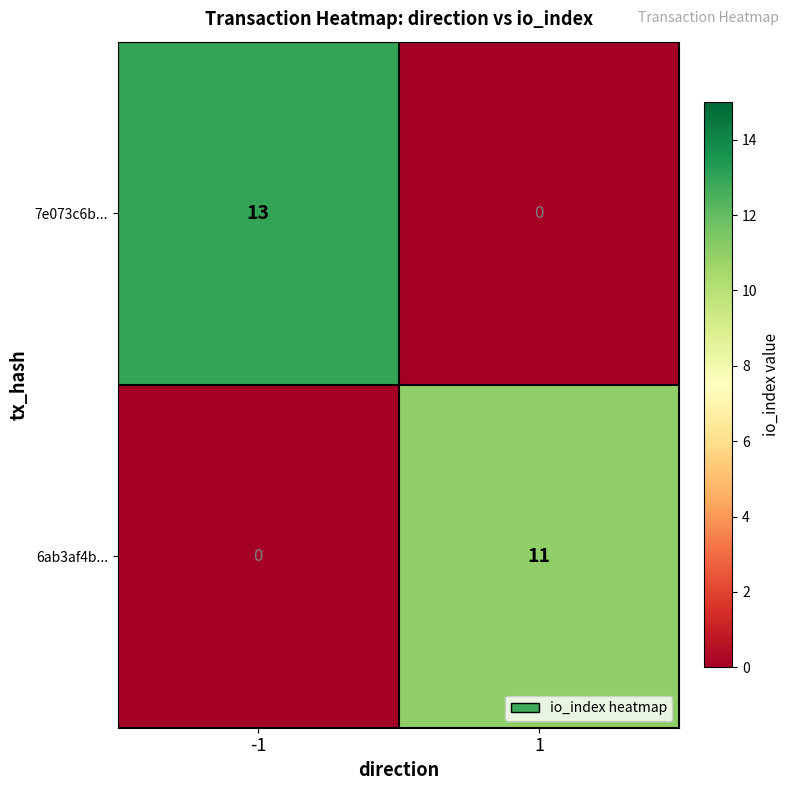

How many data points does each series have?

2